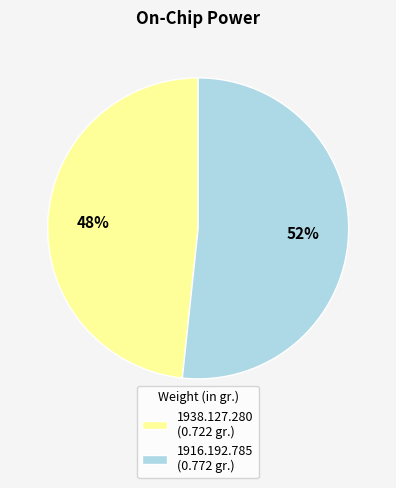

Count the number of slices in the pie.

2